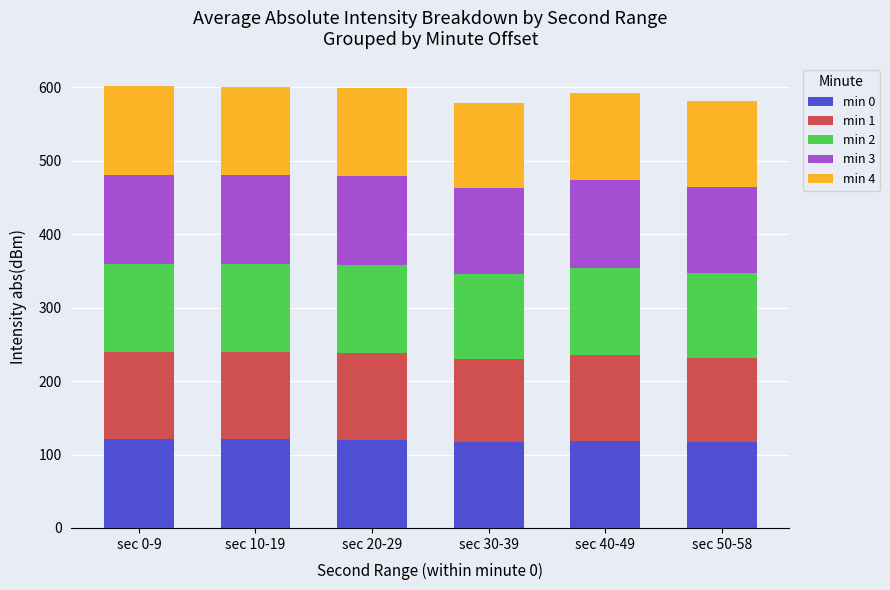

What is the total value across all series at sec 30-39?

579.4